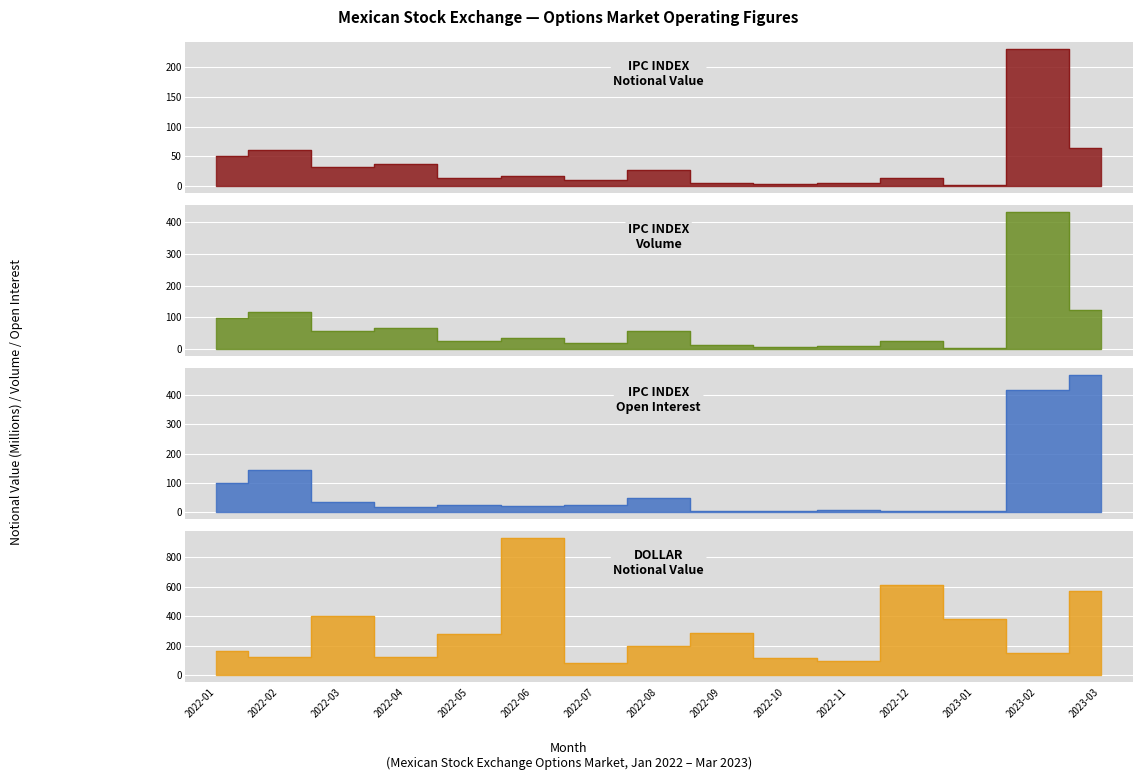

True or false: IPC INDEX Open Interest and IPC INDEX Volume intersect in this chart.

True